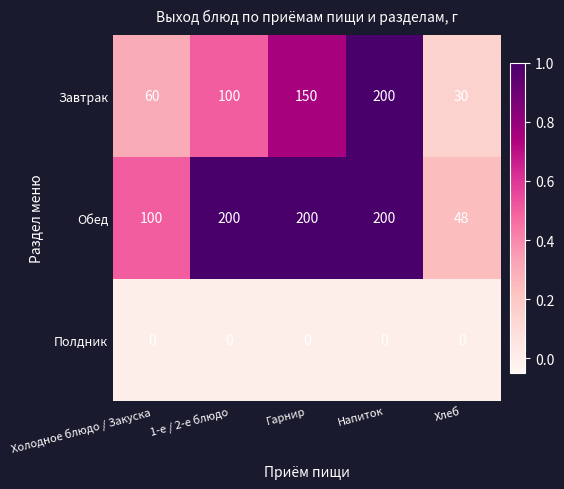

At which category is the sum across all series the highest?

Напиток